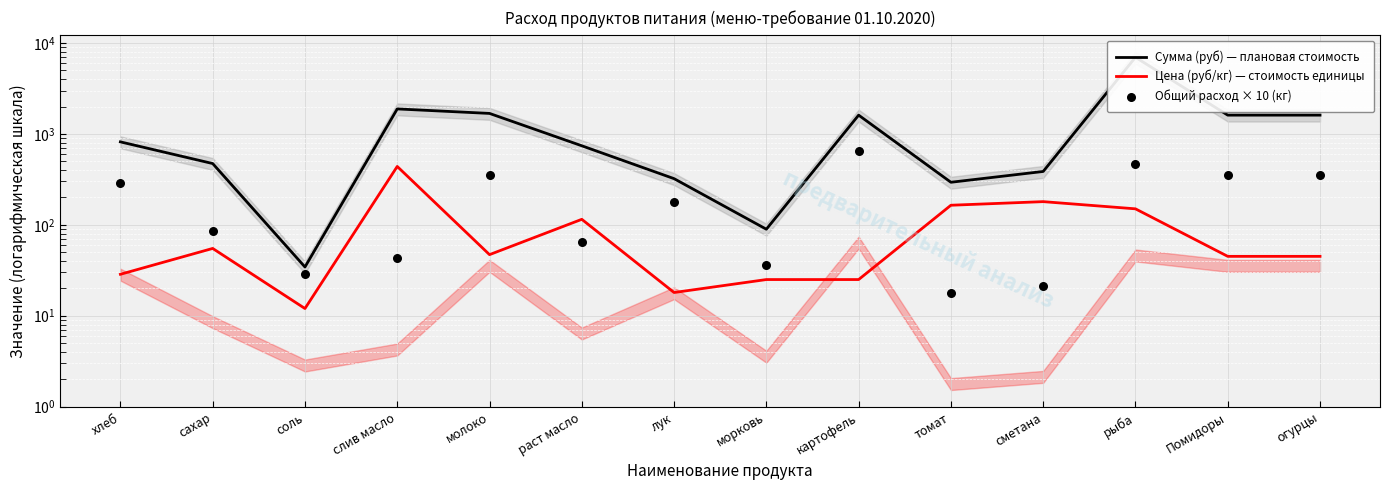

Is the value of Сумма (руб) — плановая стоимость at морковь greater than the value of Цена (руб/кг) — стоимость единицы at сахар?

Yes